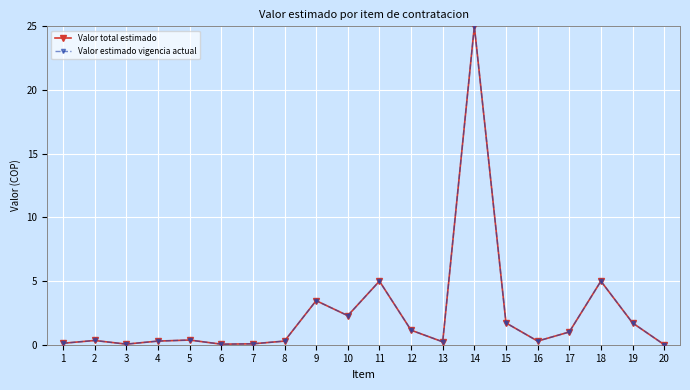

At which label is Valor estimado vigencia actual closest to 12?

11